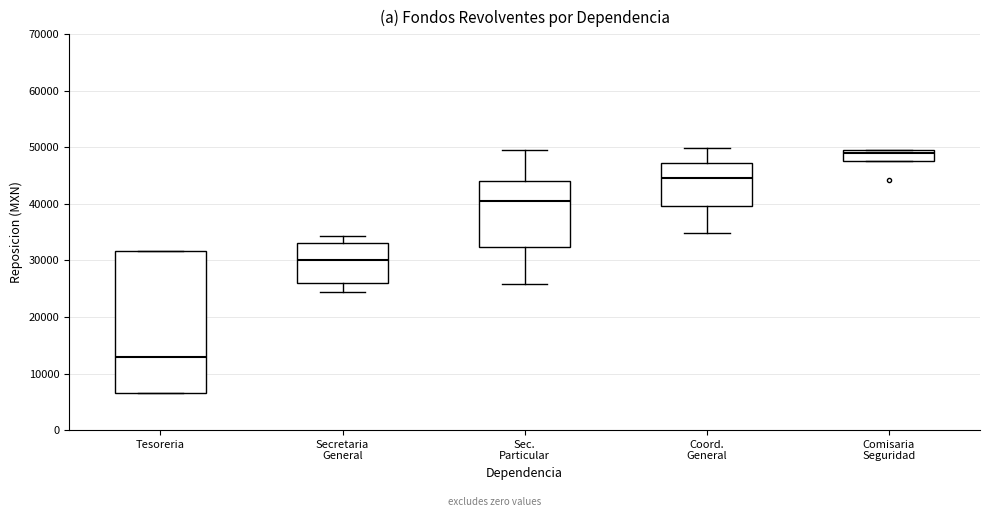

Reading left to right, read every box against the y-axis: the position of its median line, the range the box covers, and the ends of its whiskers. The values are not printed on the chart, so give them approximately, as read against the axis.

Tesoreria: median 13000, box 6000 to 32000, whiskers 6000 to 32000
Secretaria General: median 30000, box 26000 to 33000, whiskers 24000 to 34000
Sec. Particular: median 41000, box 32000 to 44000, whiskers 26000 to 49000
Coord. General: median 45000, box 40000 to 47000, whiskers 35000 to 50000
Comisaria Seguridad: median 49000 (just below the box's upper edge), box 48000 to 49000, whiskers 48000 to 50000